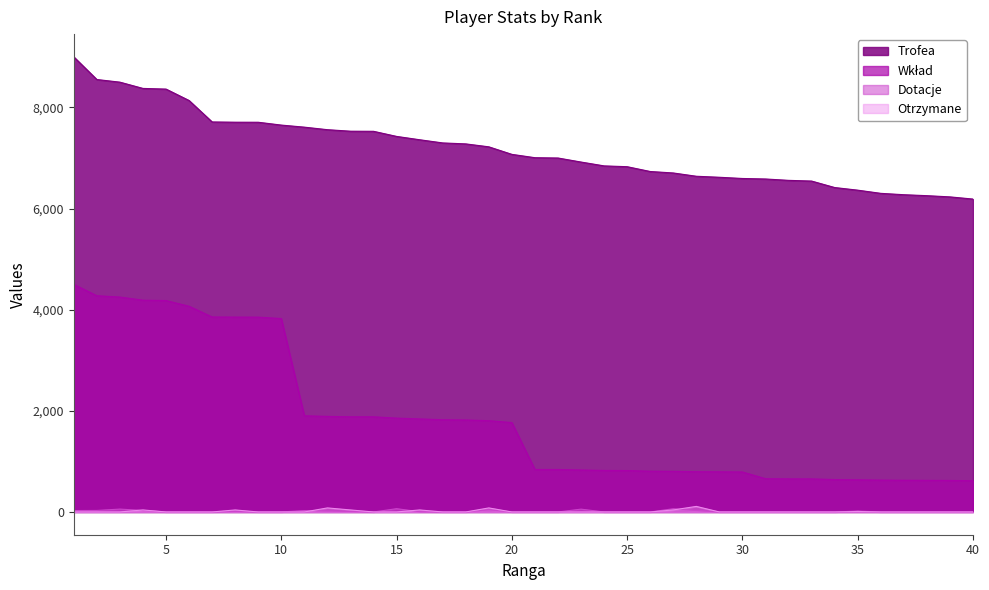

What is the sum of all Otrzymane values?

480